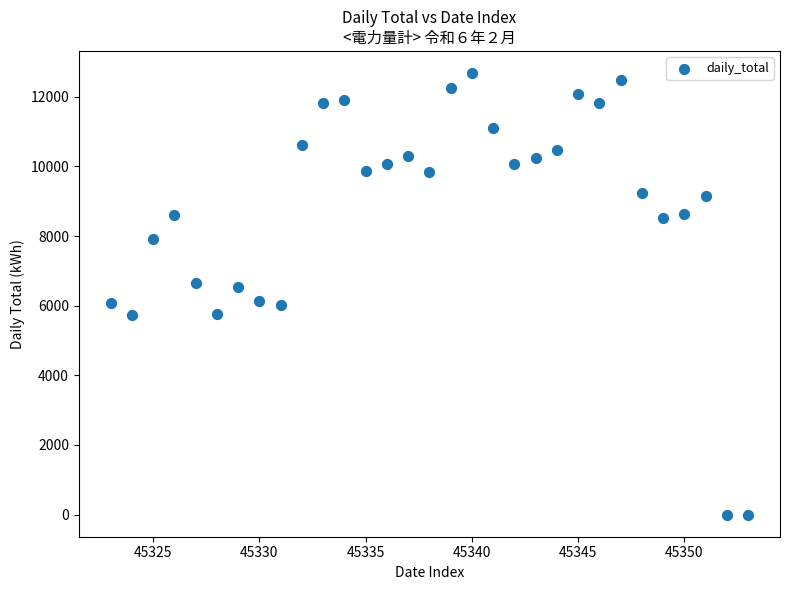

What is the range of X values (max minus min)?

30